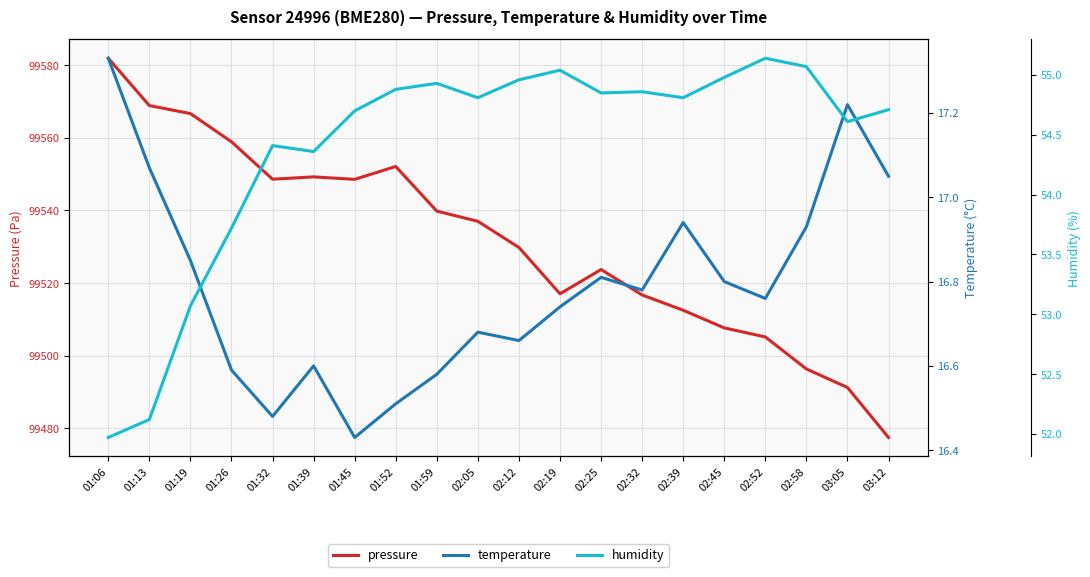

Which series has the largest total across all categories?

pressure